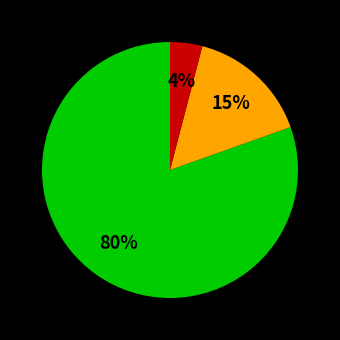

To the nearest percent, what is the average slice percentage?

33%